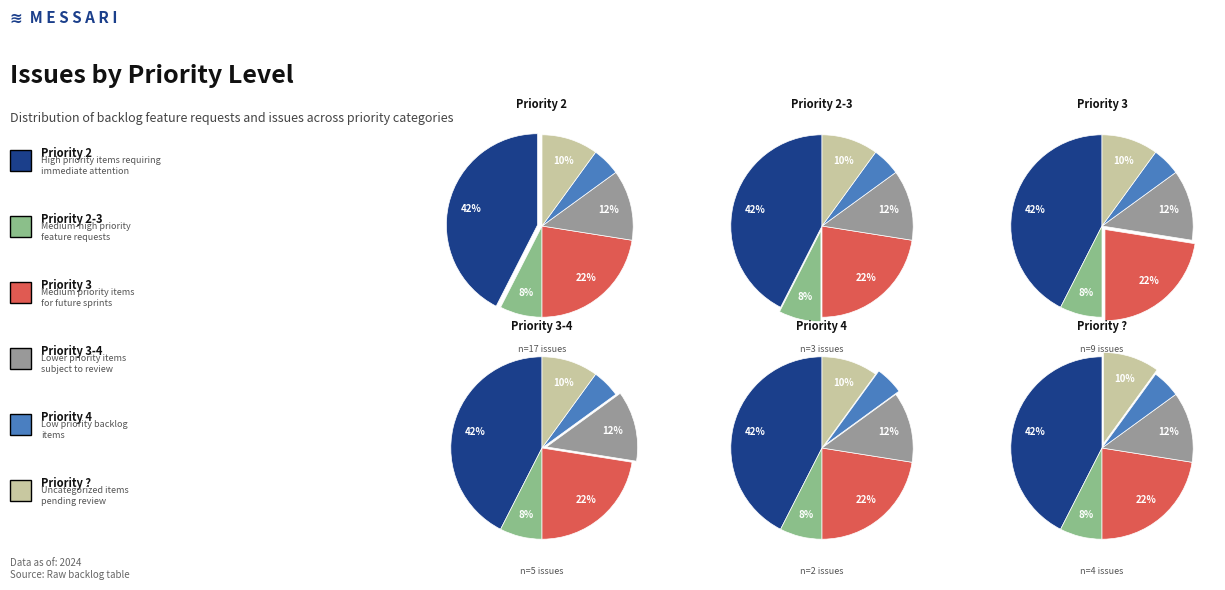

What percentage do 4 and 2-3 together represent?

12.5%